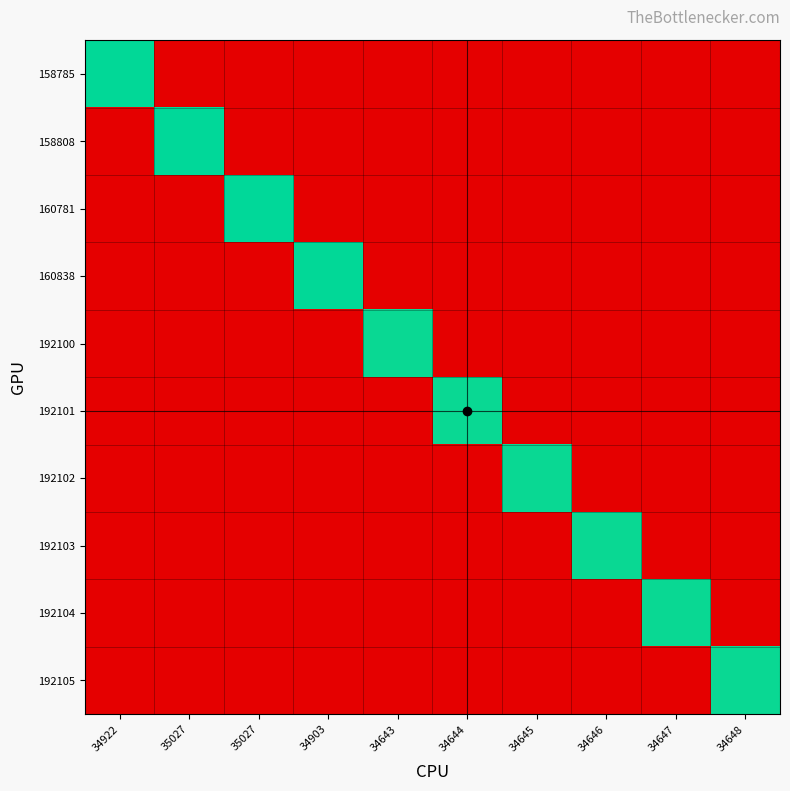

At how many categories does at least one series exceed 5749?

10